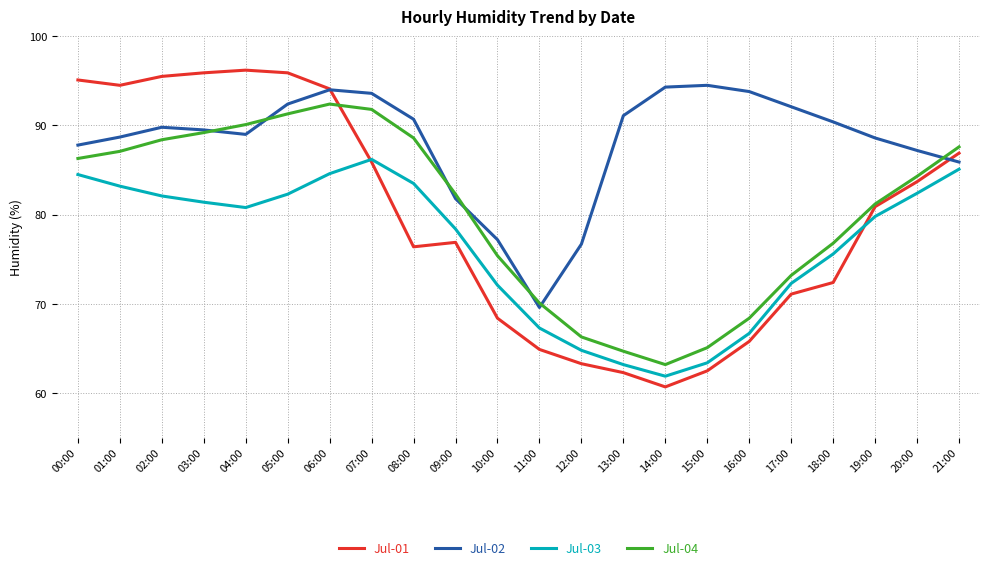

True or false: Jul-01 has a value of 56.0 at 00:00.

False